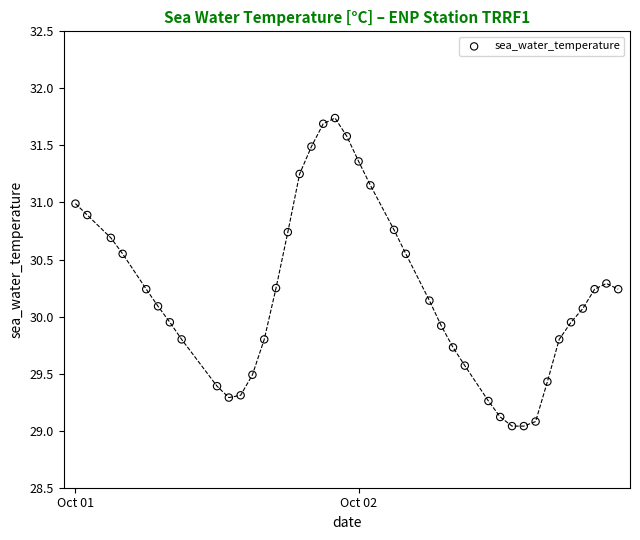

What is the range of Y values (max minus min)?

2.7